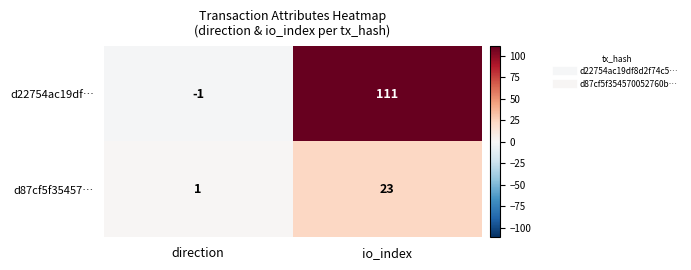

At which category is the sum across all series the highest?

io_index